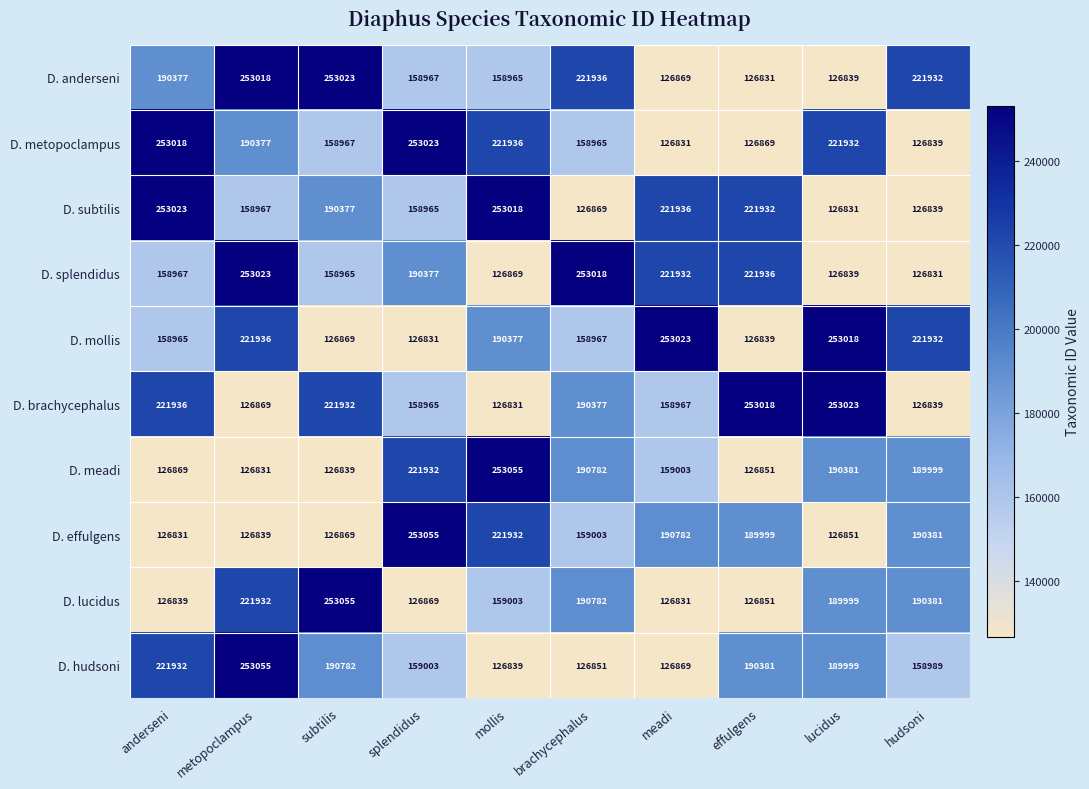

At which label does D. metopoclampus reach its peak?

splendidus